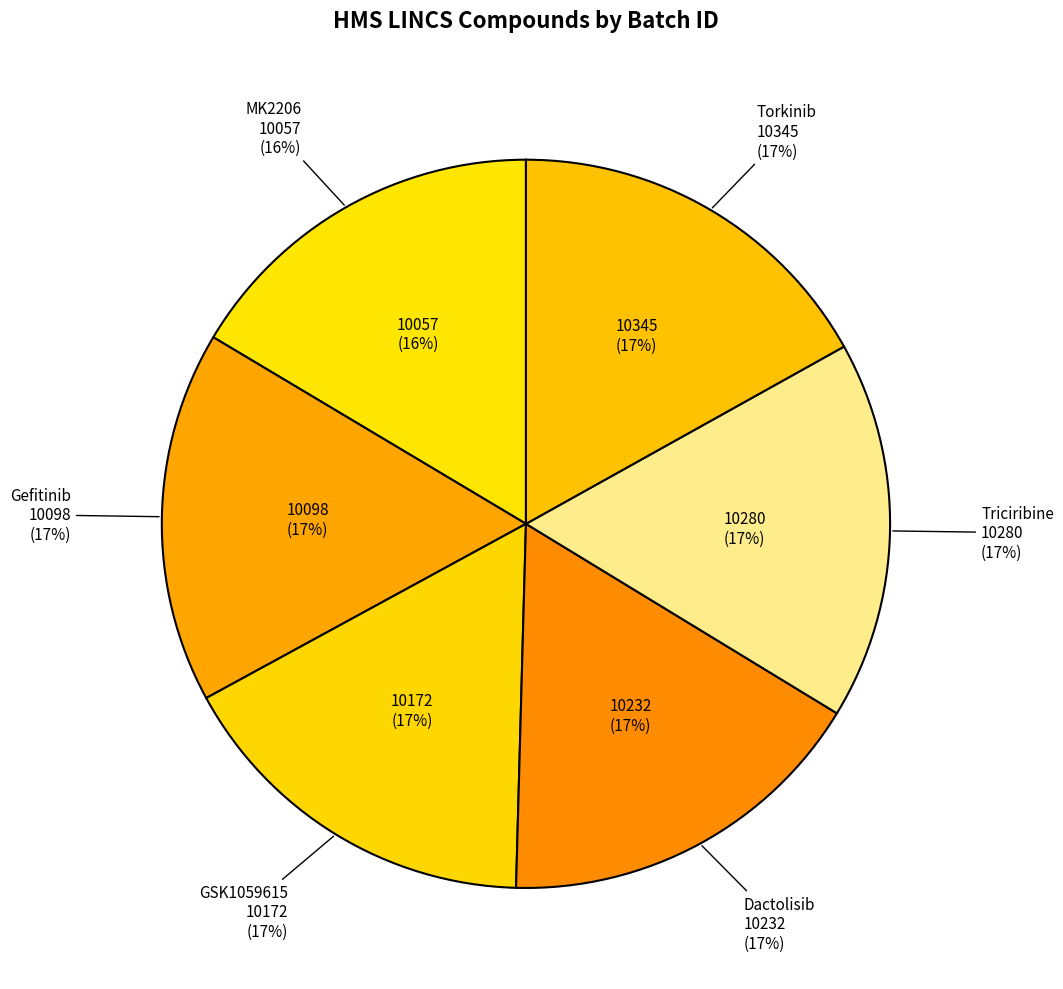

Combined, what portion of the pie is 10345-999-1 and 10057-102-1?

33.3%